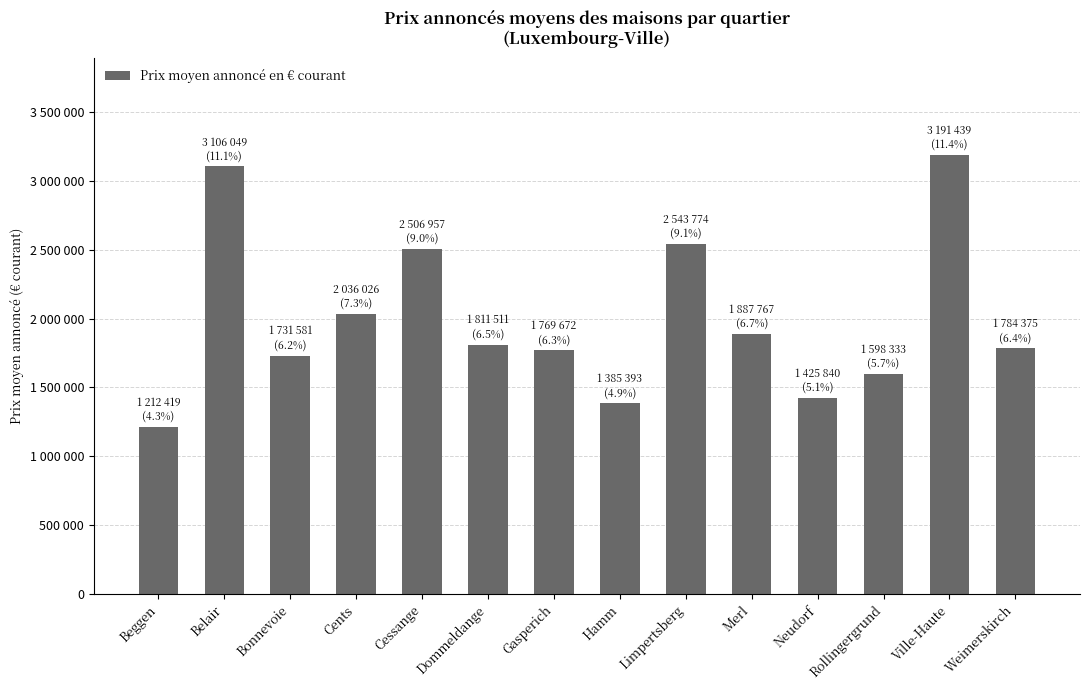

What is the label of the 8th bar from the right?

Gasperich